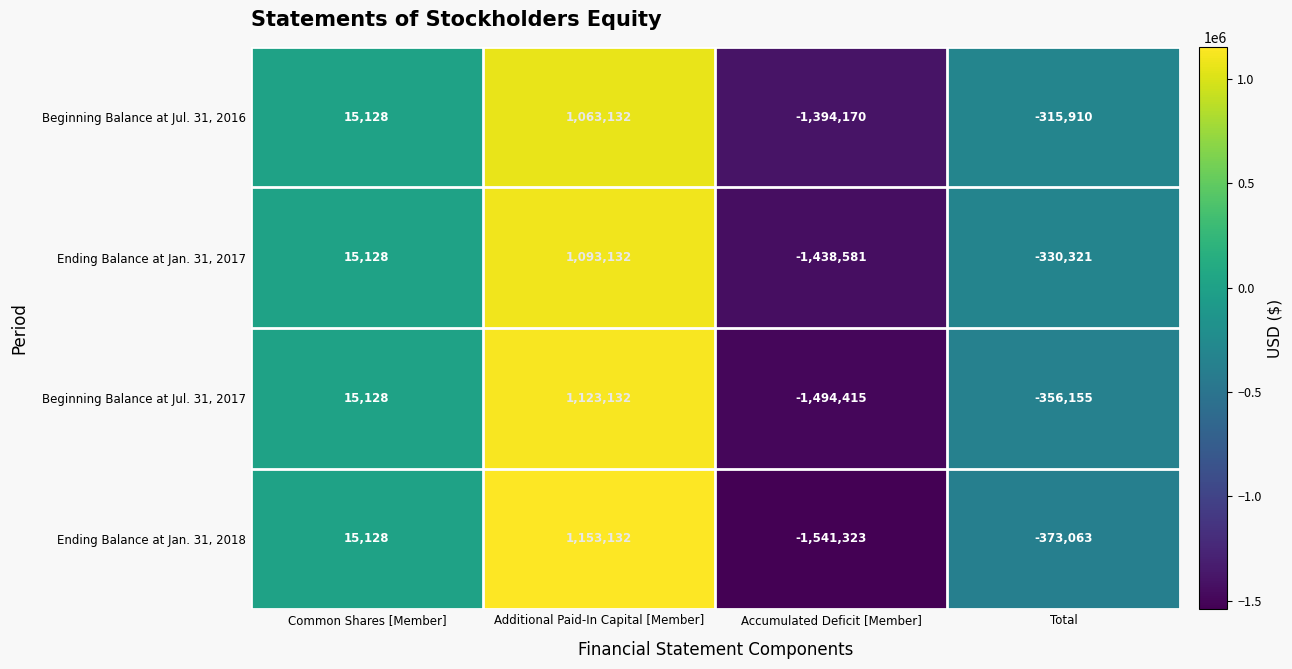

Reading left to right, list all the values displayed in this chart.

Beginning Balance at Jul. 31, 2016: 15128	1063132	-1394170	-315910
Ending Balance at Jan. 31, 2017: 15128	1093132	-1438581	-330321
Beginning Balance at Jul. 31, 2017: 15128	1123132	-1494415	-356155
Ending Balance at Jan. 31, 2018: 15128	1153132	-1541323	-373063